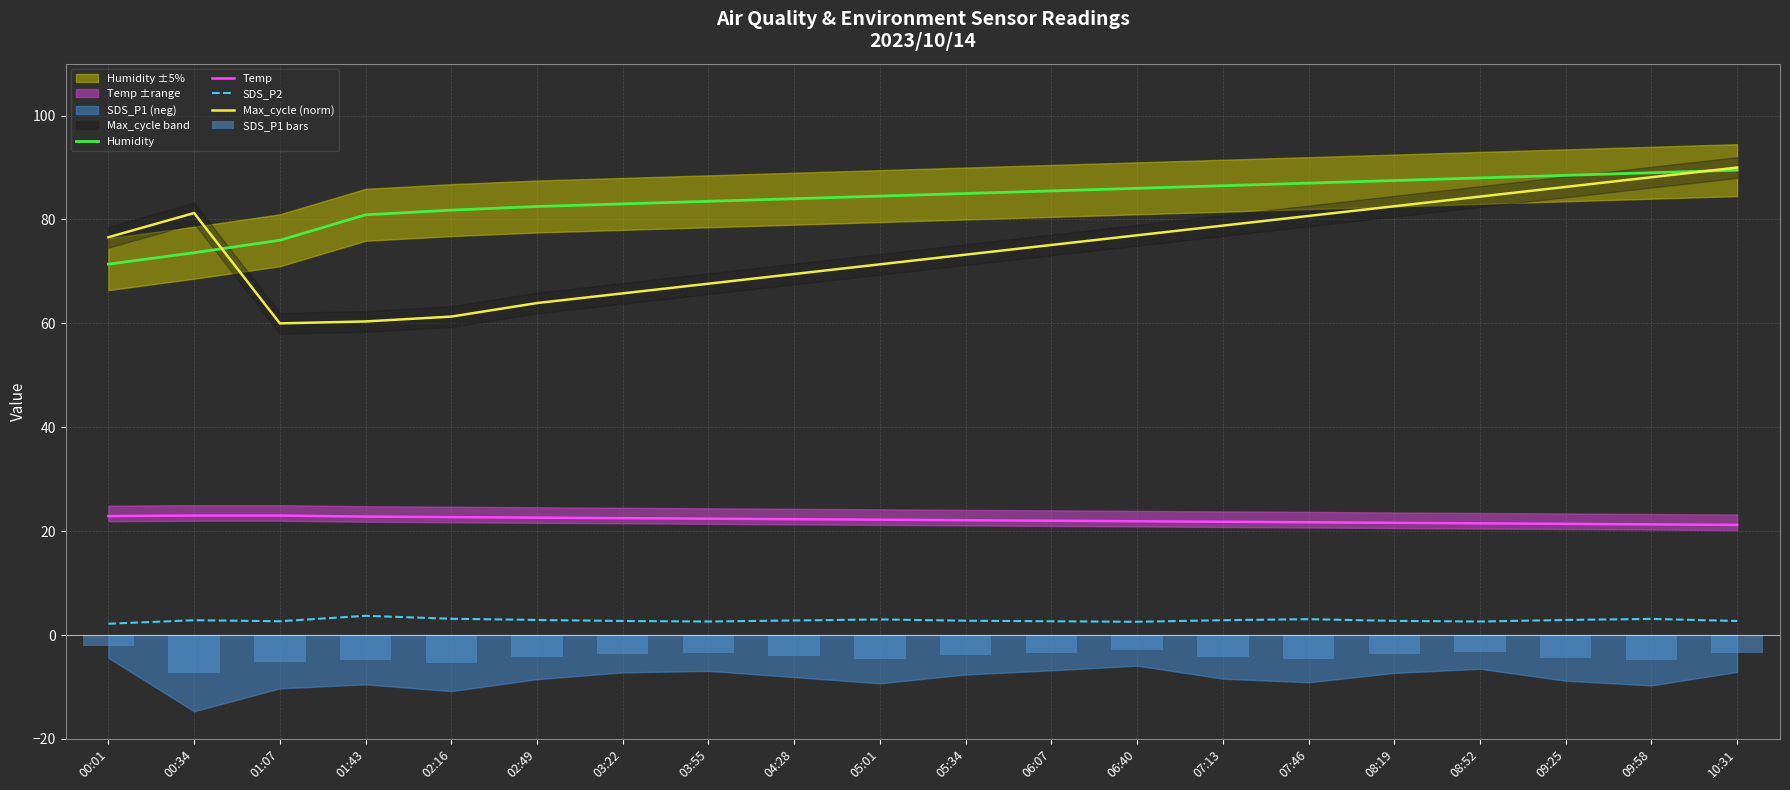

At which category is the sum across all series the highest?

10:31